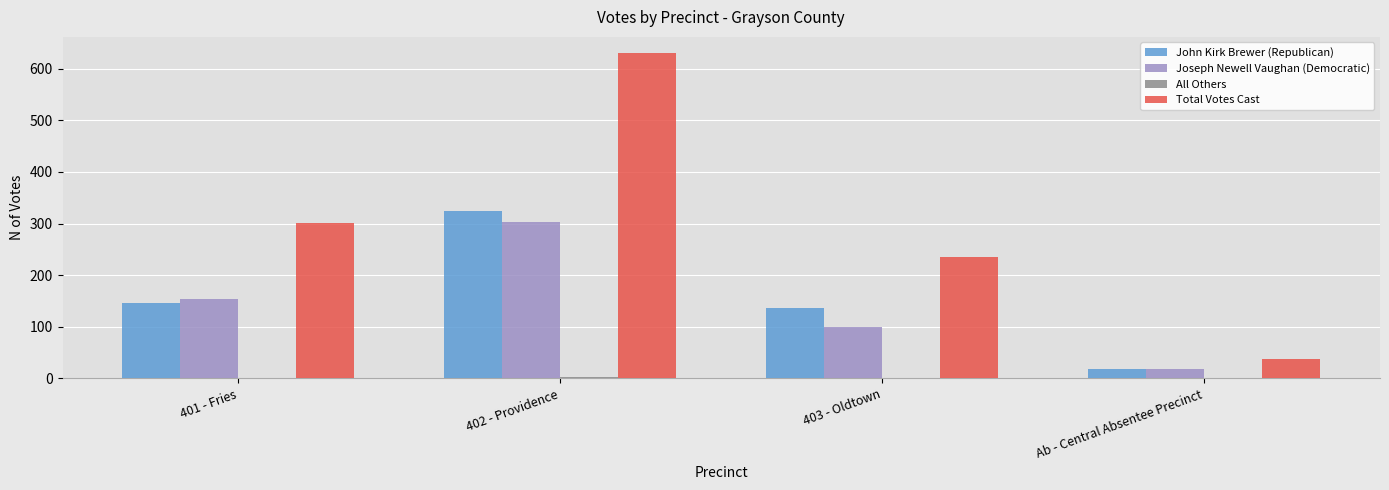

True or false: Joseph Newell Vaughan (Democratic) has a value of 19 at Ab - Central Absentee Precinct.

True